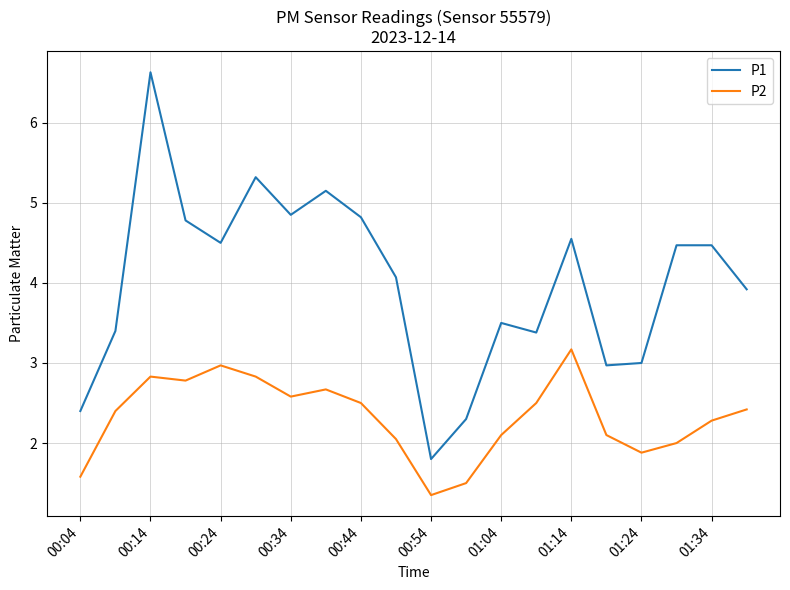

What is the greatest value displayed?

6.6